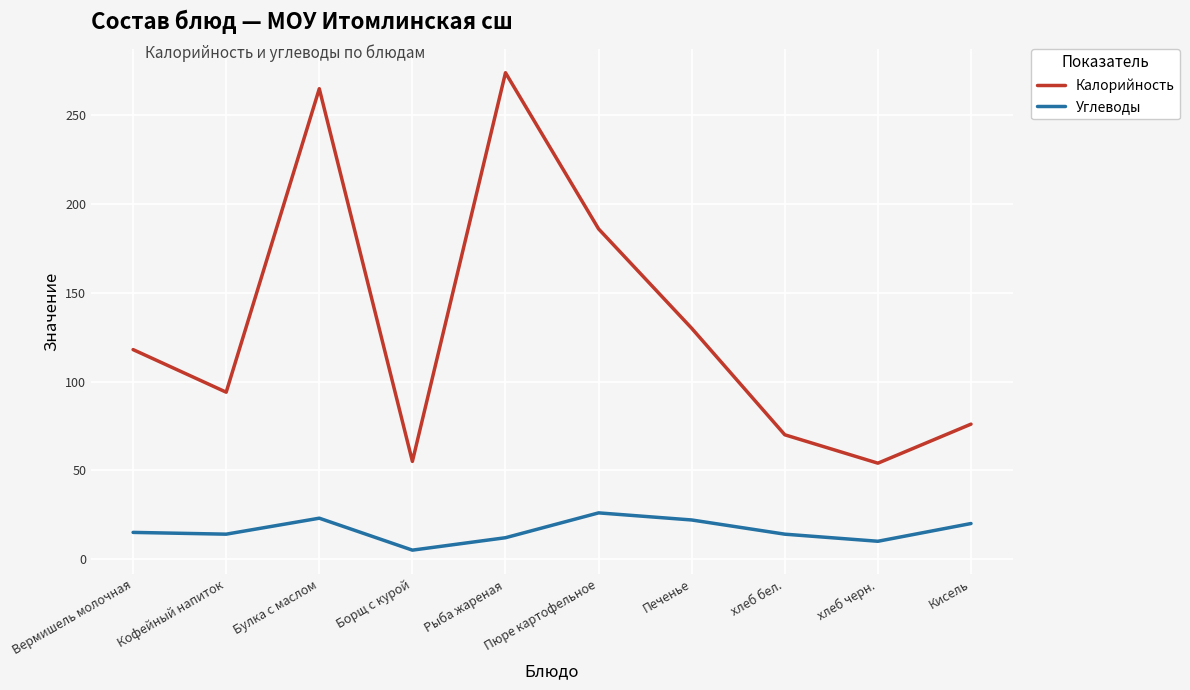

What is the maximum value for Калорийность?

274